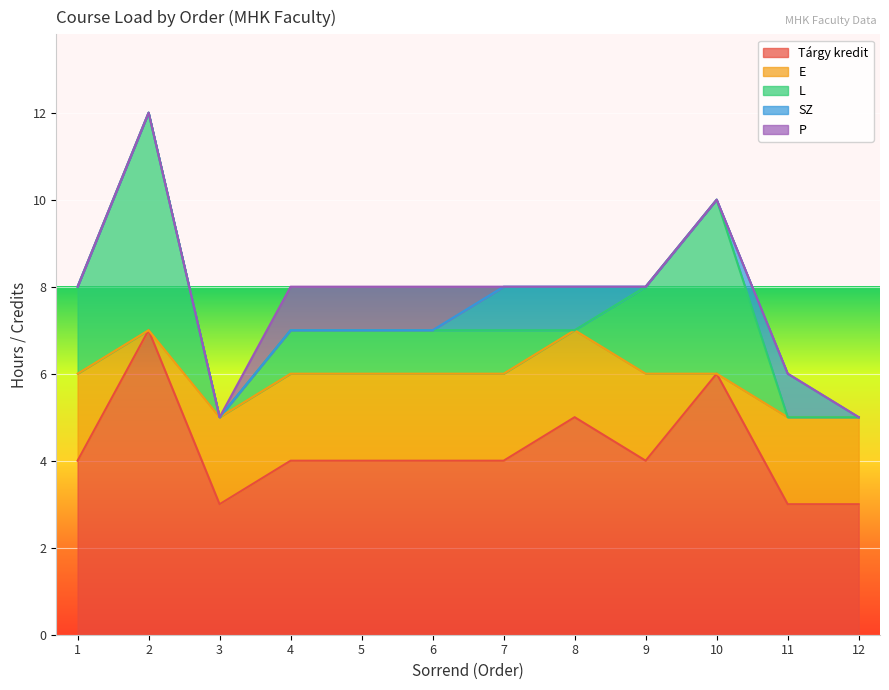

Is it true that Tárgy kredit equals 1 at 12?

False